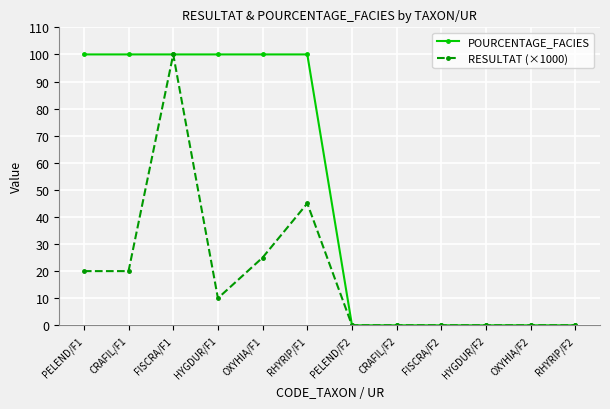

Which series changed the most between PELEND/F1 and FISCRA/F1?

RESULTAT (×1000)